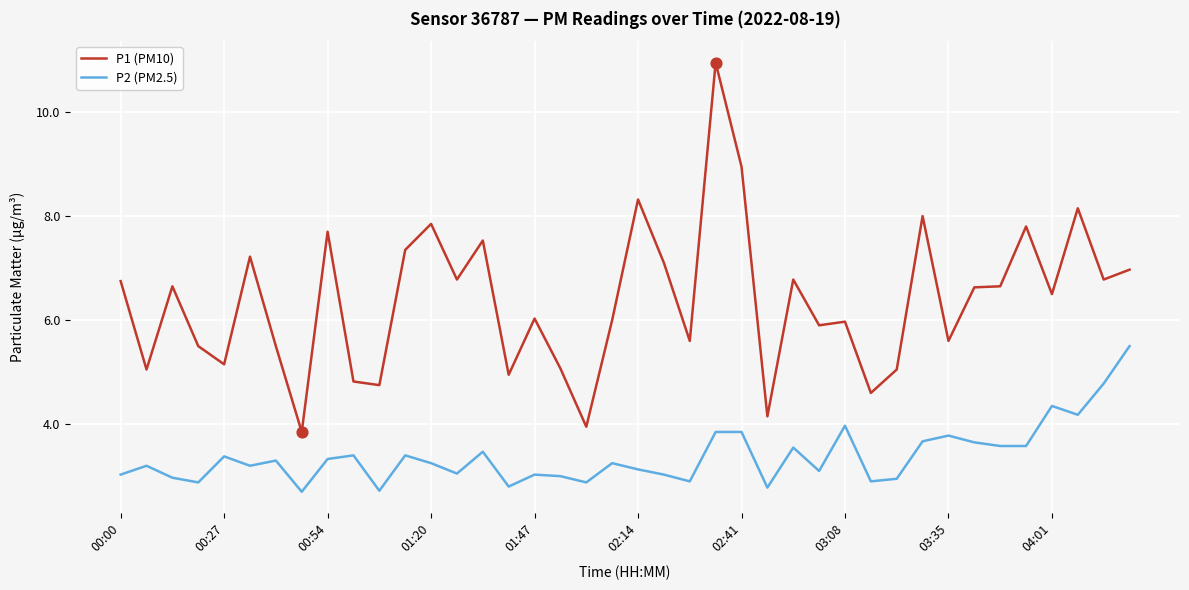

Which series has the largest total across all categories?

P1 (PM10)